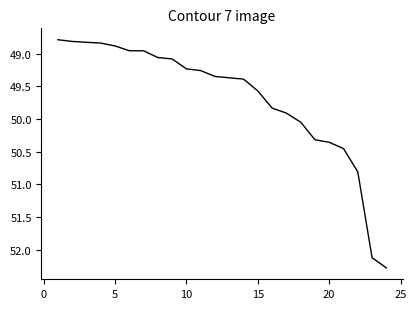

What is the greatest value displayed?

52.3